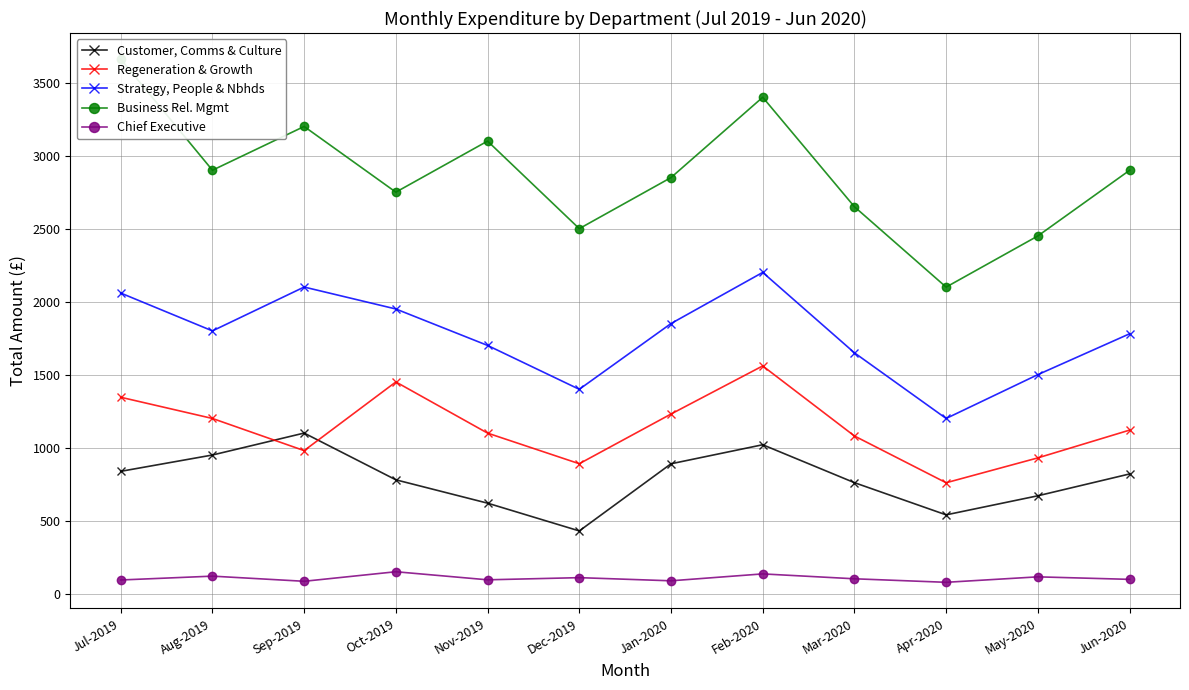

How many data points in Chief Executive are above 102?

6